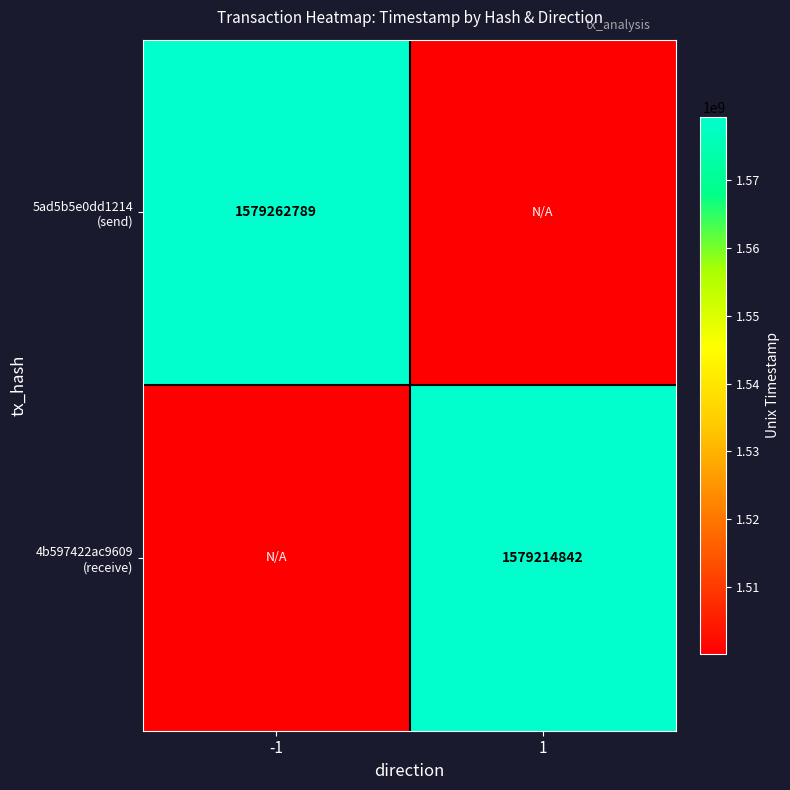

What is the smallest value displayed?

1500254099.9